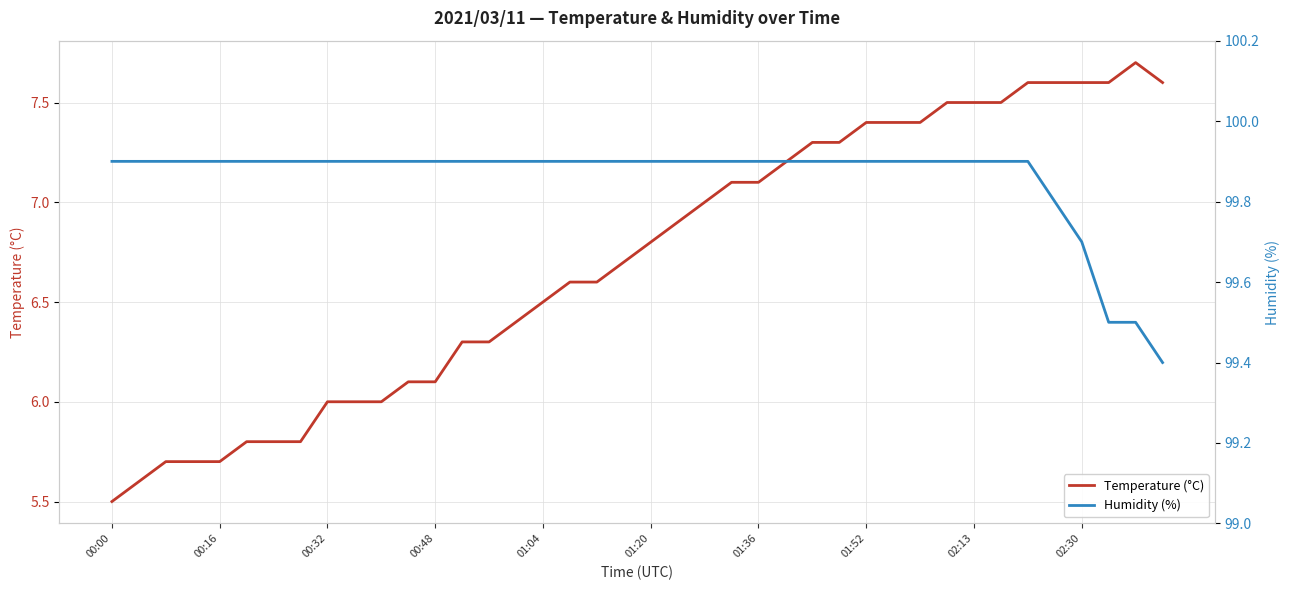

True or false: Temperature (°C) and Humidity (%) cross at least once.

False